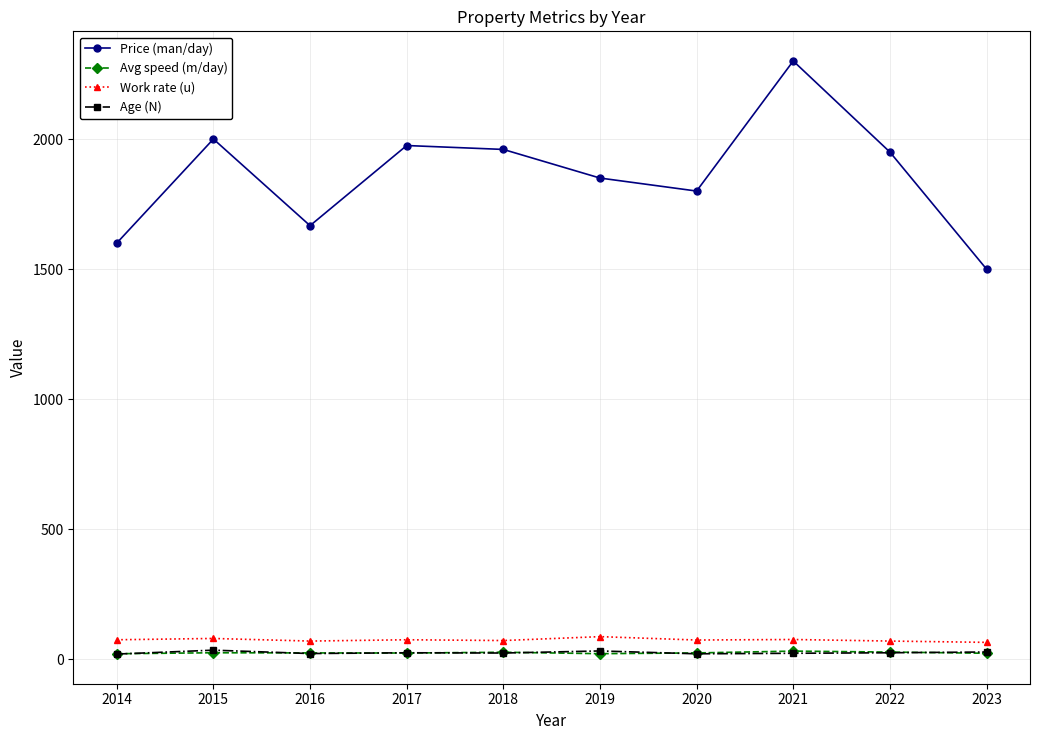

Which series has the widest spread of values?

Price (man/day)